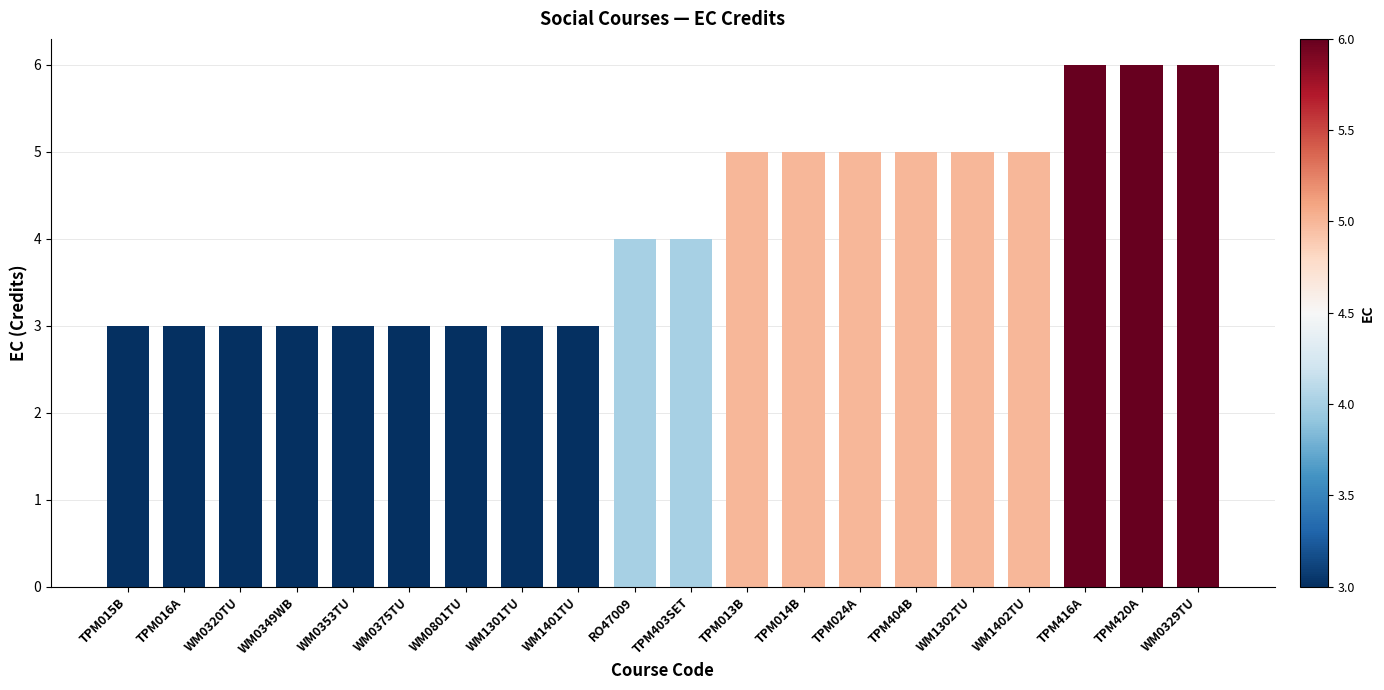

Reading right to left, transcribe all the data shown in this chart.

6	6	6	5	5	5	5	5	5	4	4	3	3	3	3	3	3	3	3	3